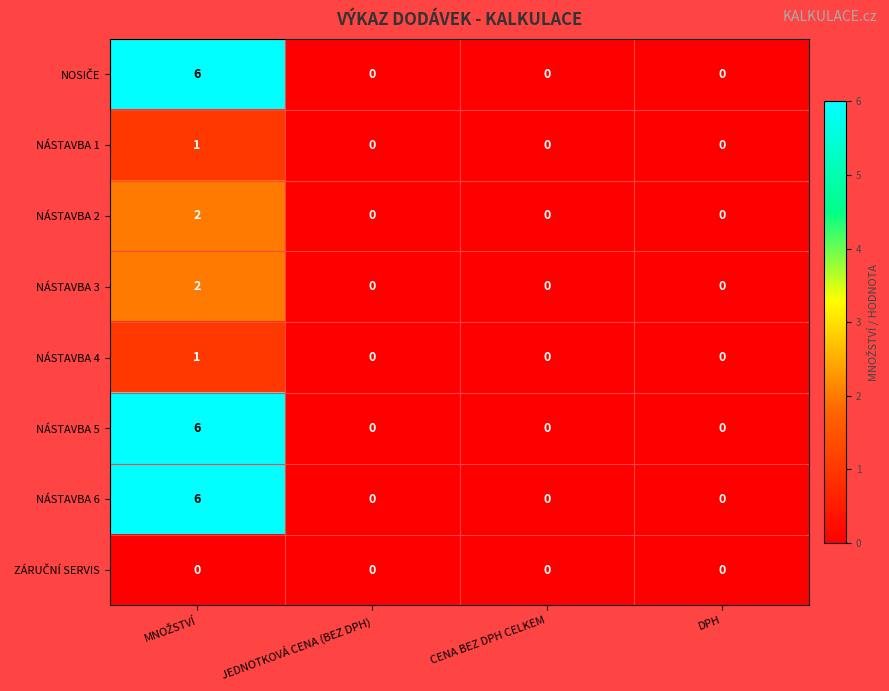

The value of NÁSTAVBA 1 at JEDNOTKOVÁ CENA (BEZ DPH) is 0. True or false?

True